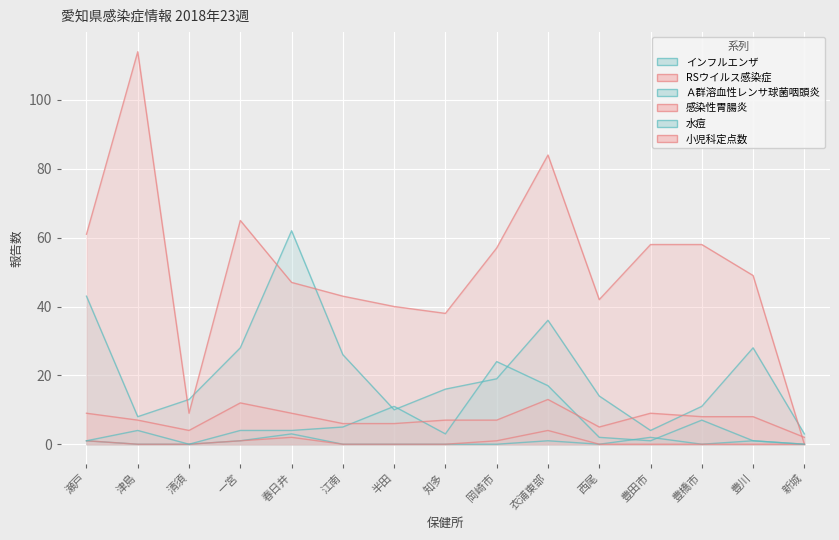

Where is the first local maximum for Ａ群溶血性レンサ球菌咽頭炎?

春日井